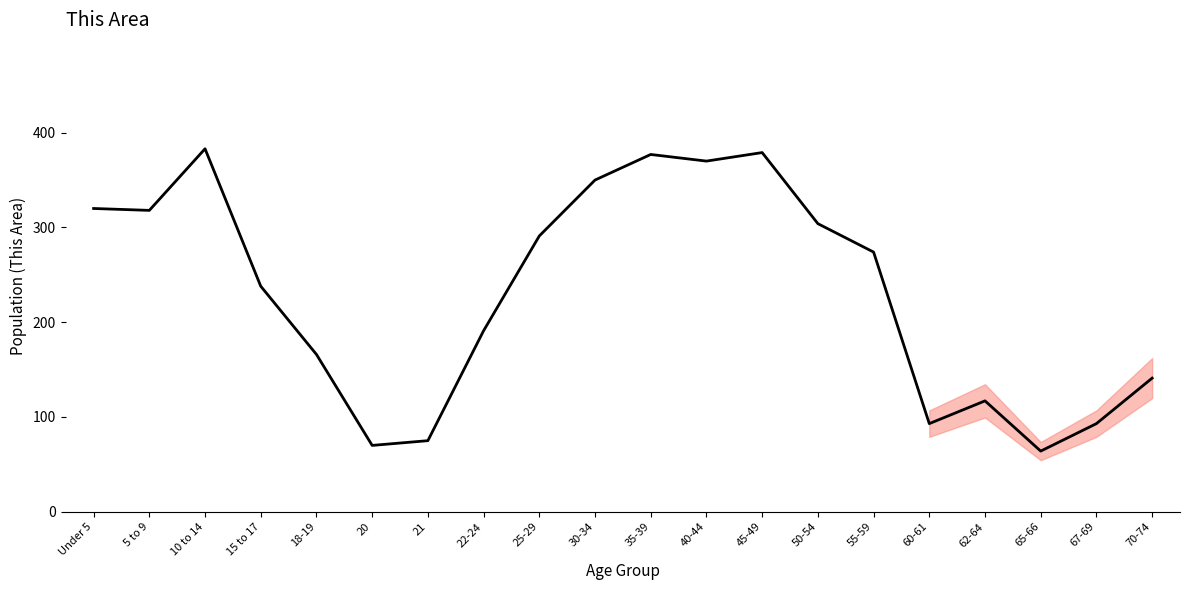

Reading left to right, what are all the values shown in this chart?

Under 5=320	5 to 9=318	10 to 14=383	15 to 17=238	18-19=166	20=70	21=75	22-24=191	25-29=291	30-34=350	35-39=377	40-44=370	45-49=379	50-54=304	55-59=274	60-61=93	62-64=117	65-66=64	67-69=93	70-74=141